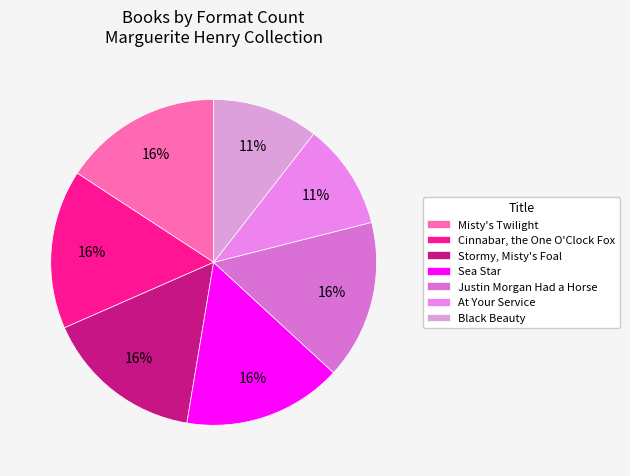

How many slices are in this pie chart?

7